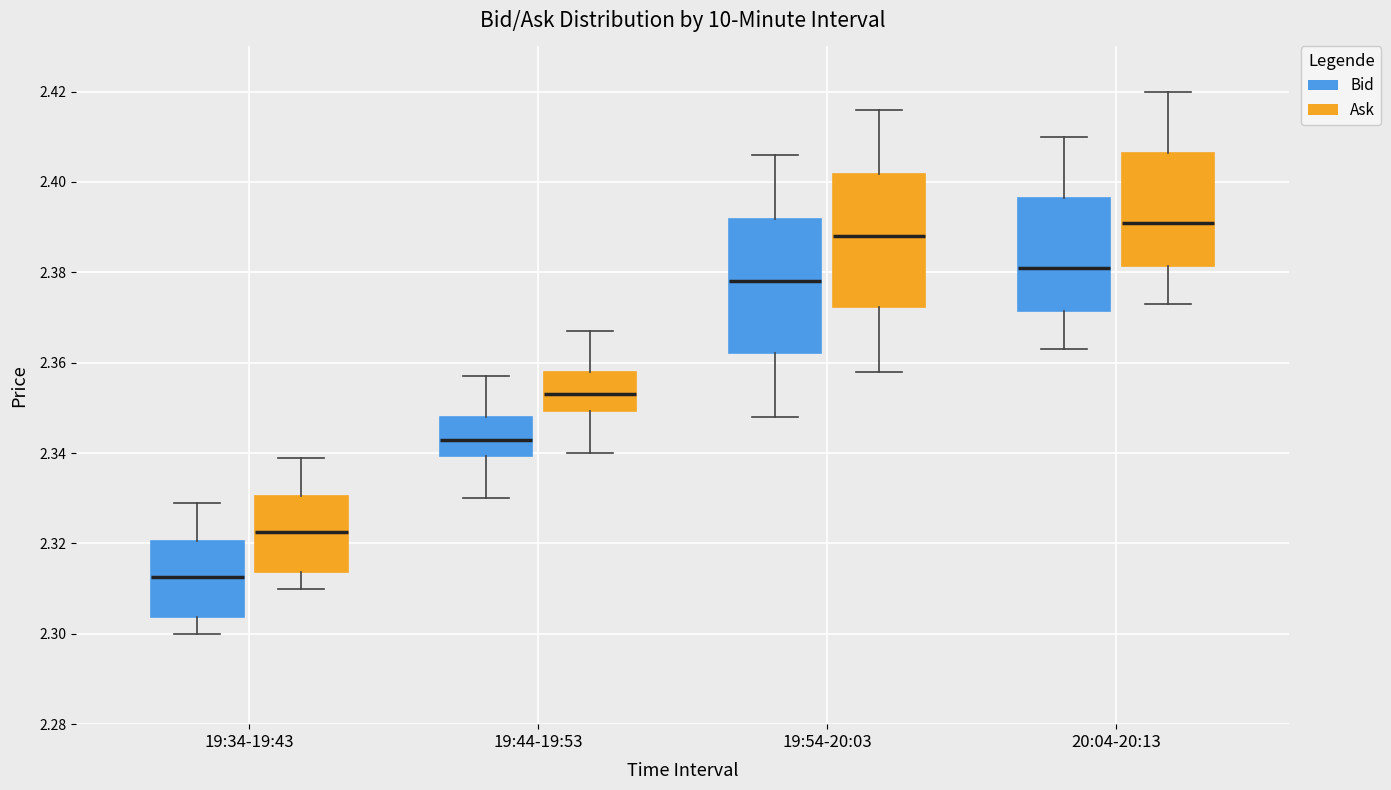

Reading left to right, transcribe this box plot: for each box, give where its median line is, the range the box spans, and where its two whiskers end, as read against the y-axis. The values are not printed on the chart, so give them approximately, as read against the axis.

19:34-19:43 (Bid): median 2.312, box 2.304 to 2.320, whiskers 2.300 to 2.330
19:34-19:43 (Ask): median 2.322, box 2.314 to 2.330, whiskers 2.310 to 2.340
19:44-19:53 (Bid): median 2.344, box 2.340 to 2.348, whiskers 2.330 to 2.358
19:44-19:53 (Ask): median 2.354, box 2.350 to 2.358, whiskers 2.340 to 2.368
19:54-20:03 (Bid): median 2.378, box 2.362 to 2.392, whiskers 2.348 to 2.406
19:54-20:03 (Ask): median 2.388, box 2.372 to 2.402, whiskers 2.358 to 2.416
20:04-20:13 (Bid): median 2.382, box 2.372 to 2.396, whiskers 2.364 to 2.410
20:04-20:13 (Ask): median 2.392, box 2.382 to 2.406, whiskers 2.374 to 2.420